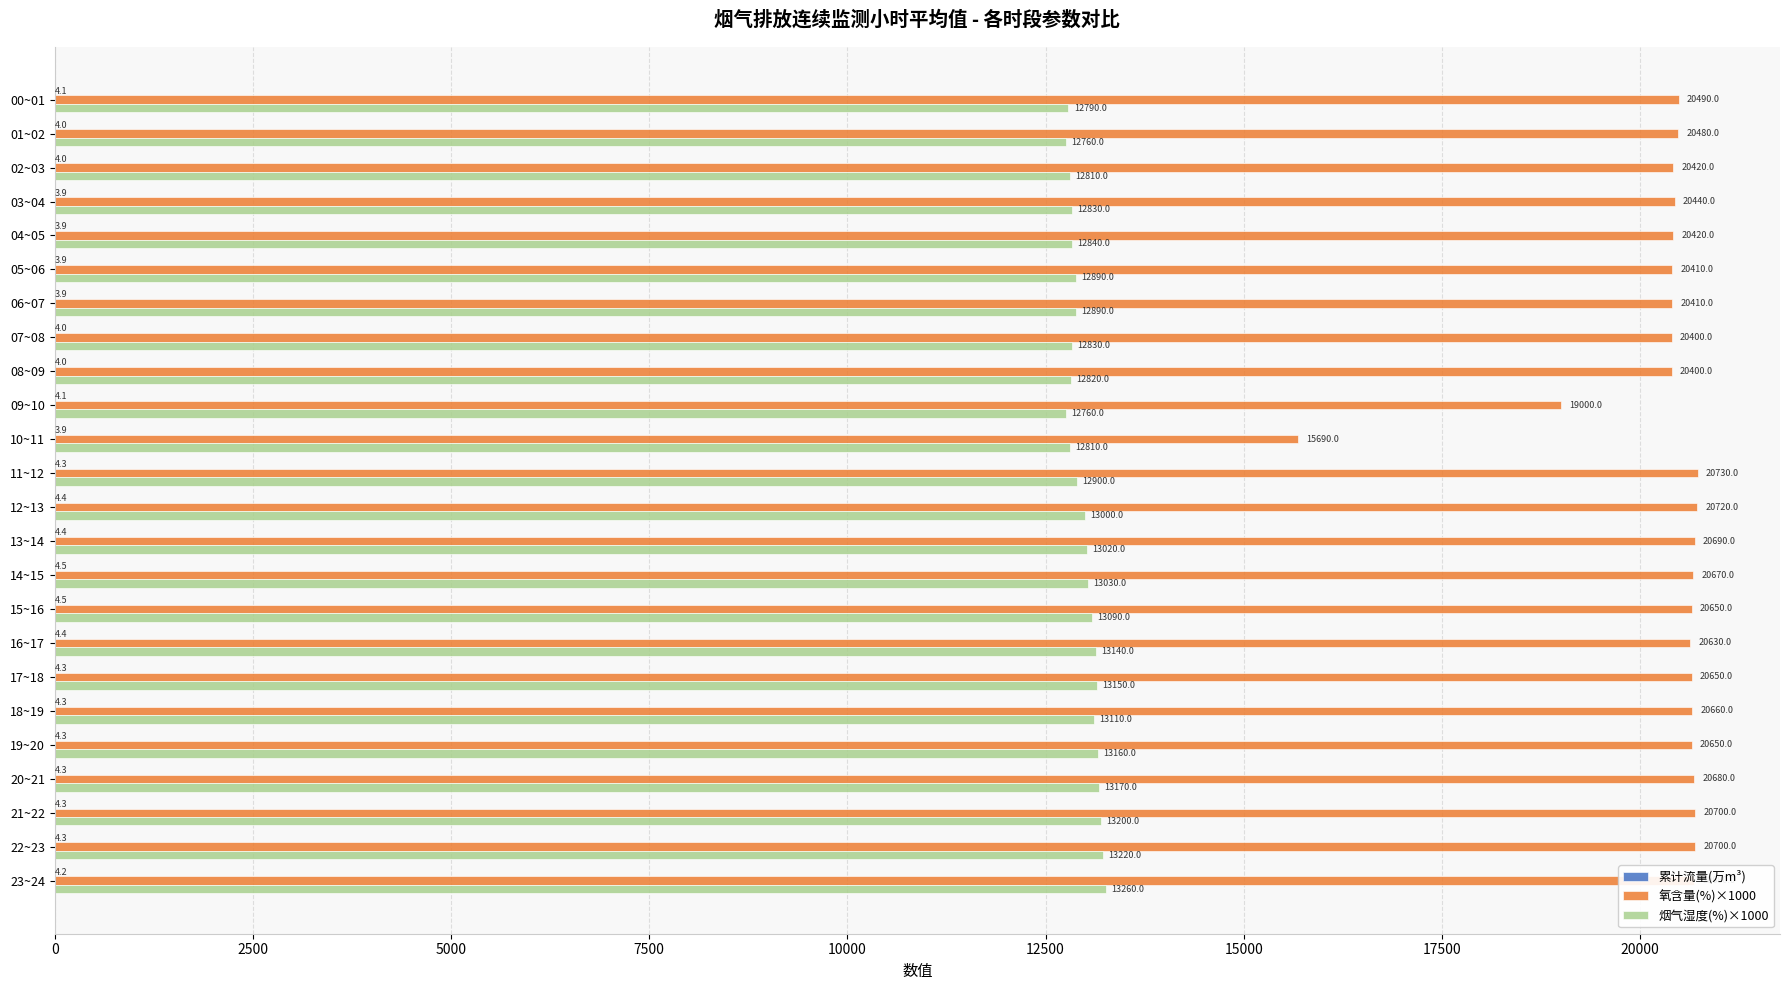

At which label is 氧含量(%)×1000 closest to 18210?

09~10